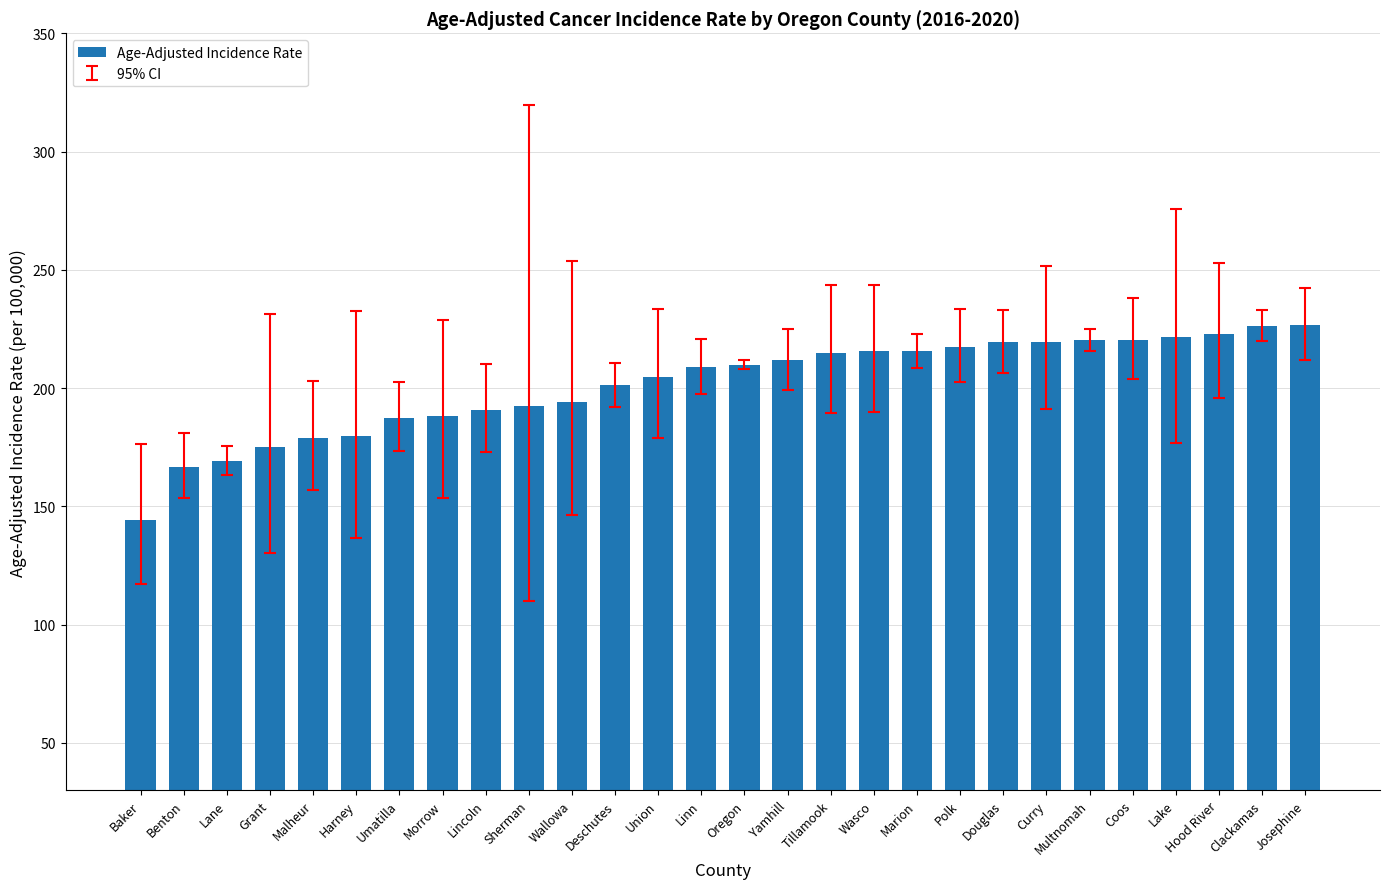

Are the bars grouped side by side (vs. stacked)?

No